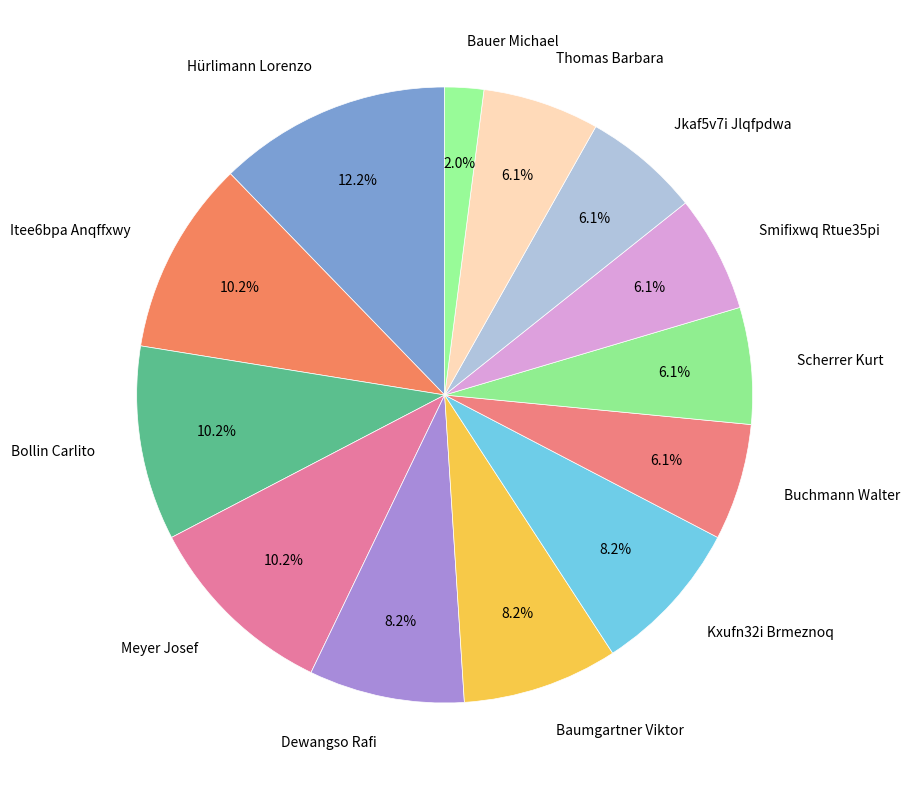

How much of the chart is everything except Meyer Josef?

89.8%